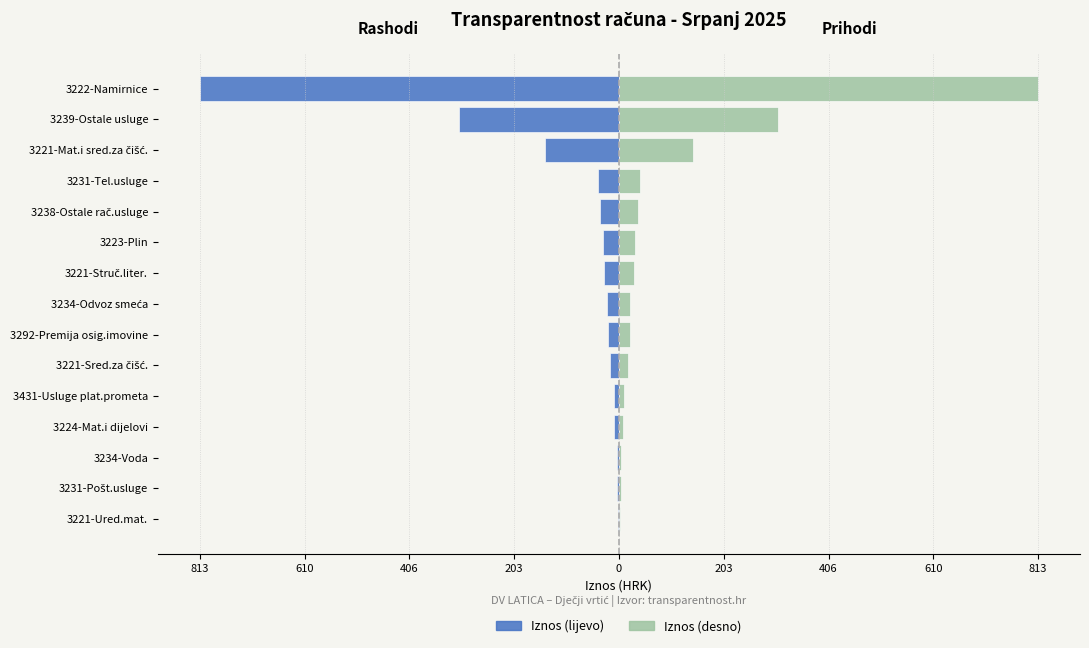

What is the average value of the Iznos (lijevo) series?

-99.6